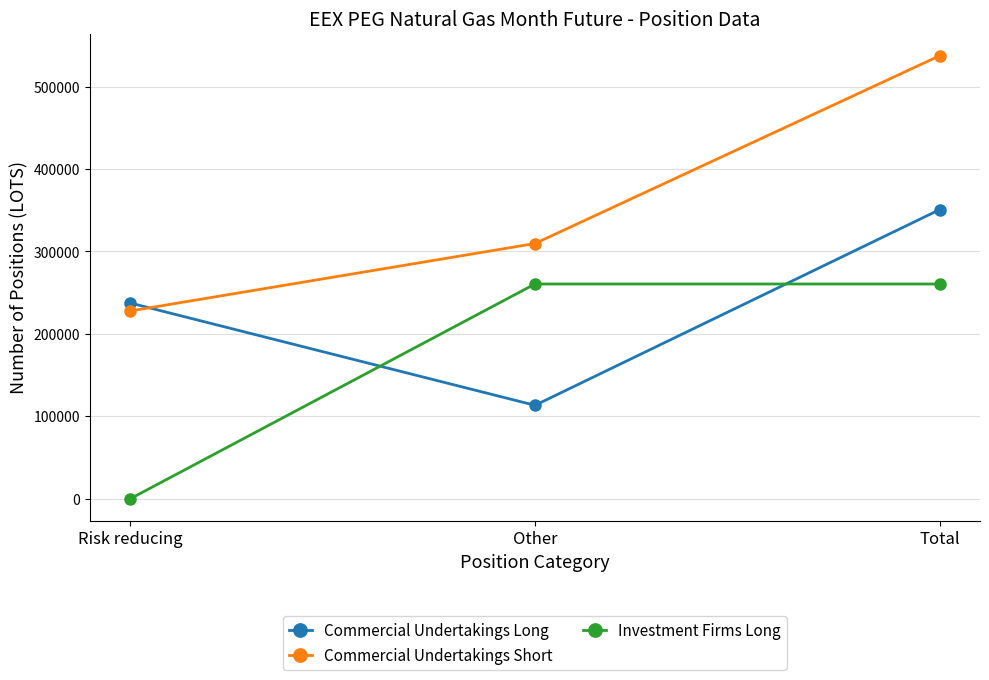

List the series in order of their peak value, highest first.

Commercial Undertakings Short, Commercial Undertakings Long, Investment Firms Long